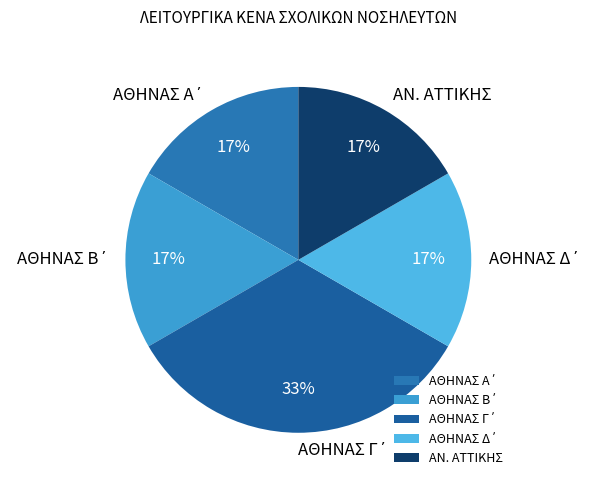

How many segments does this pie chart have?

5